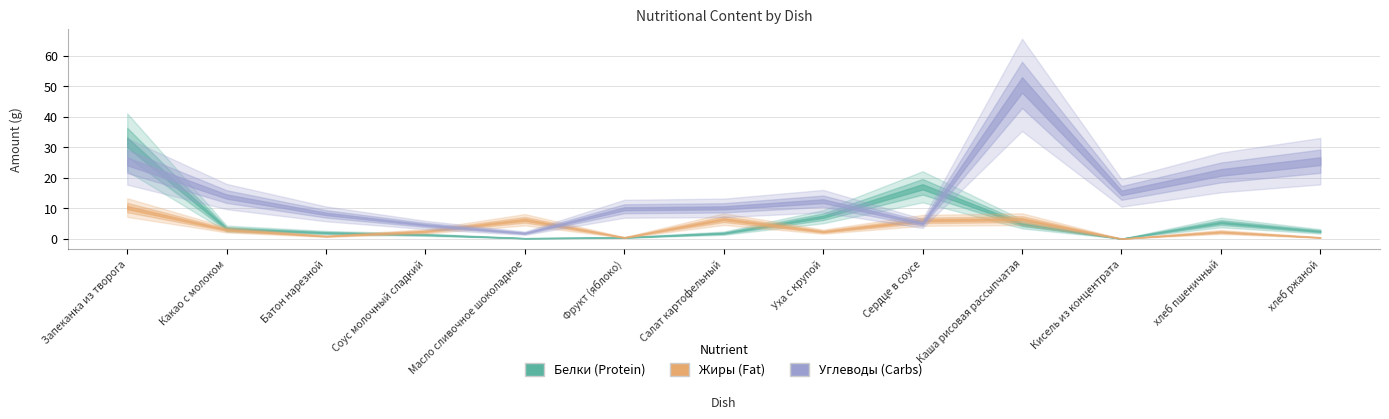

What is the sum of the Белки values at Фрукт (яблоко) and Соус молочный сладкий?

1.7